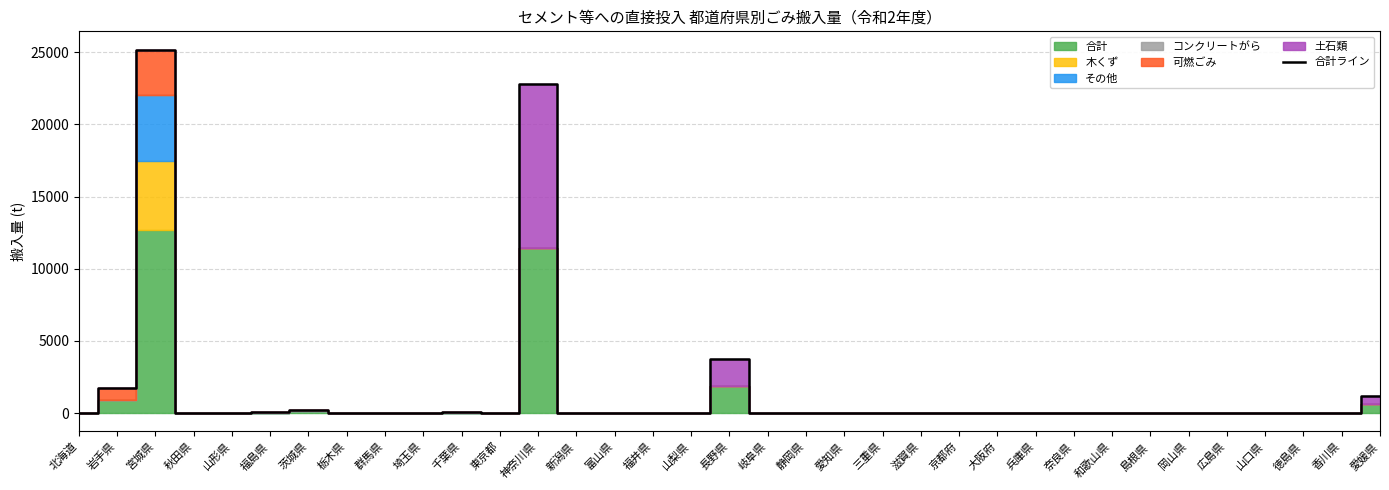

Is it true that the value at 三重県 is 0?

True